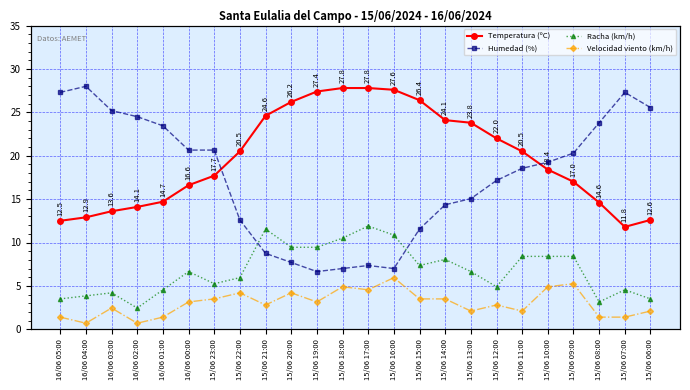

True or false: Humedad (%) has a value of 7.9 at 15/06 18:00.

False